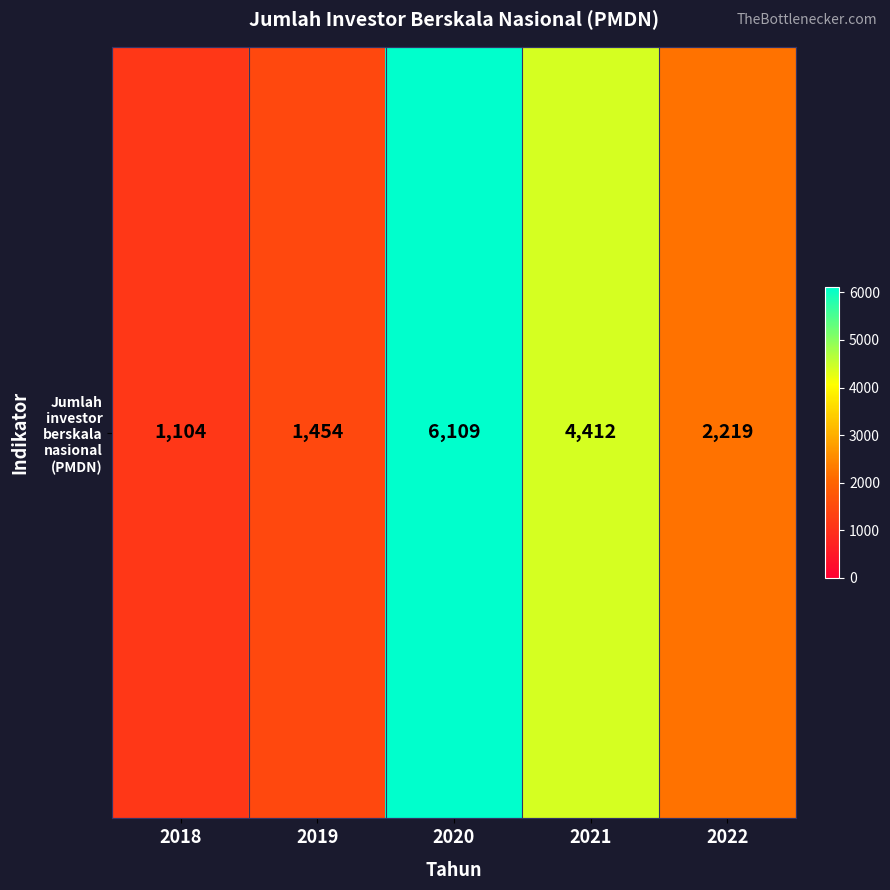

Approximately how many times larger is the value at 2022 compared to 2021?

0.5